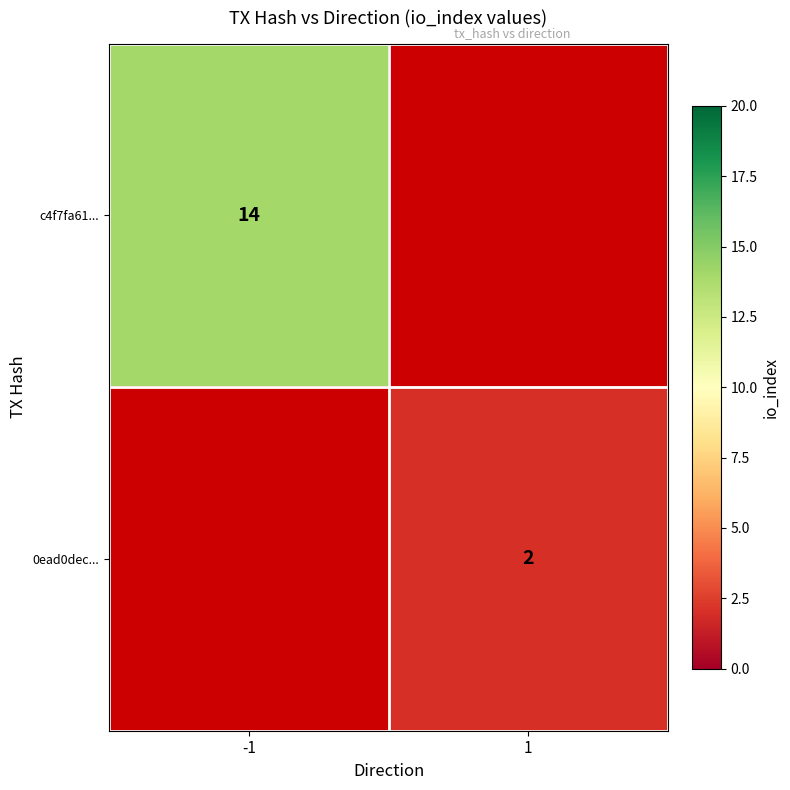

The 0ead0dec... series shows 1 at 1. True or false?

False